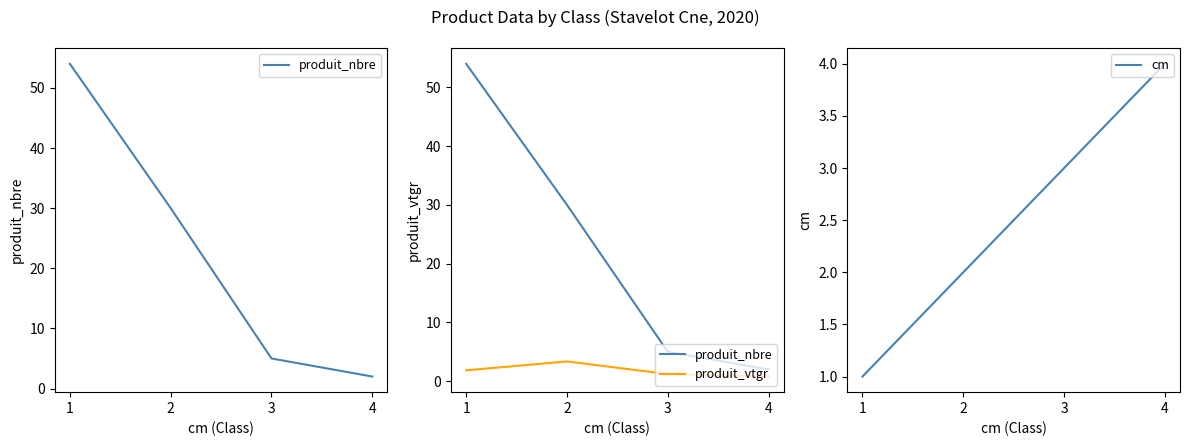

What is the value of the cm point at the 1st from the left?

1.0